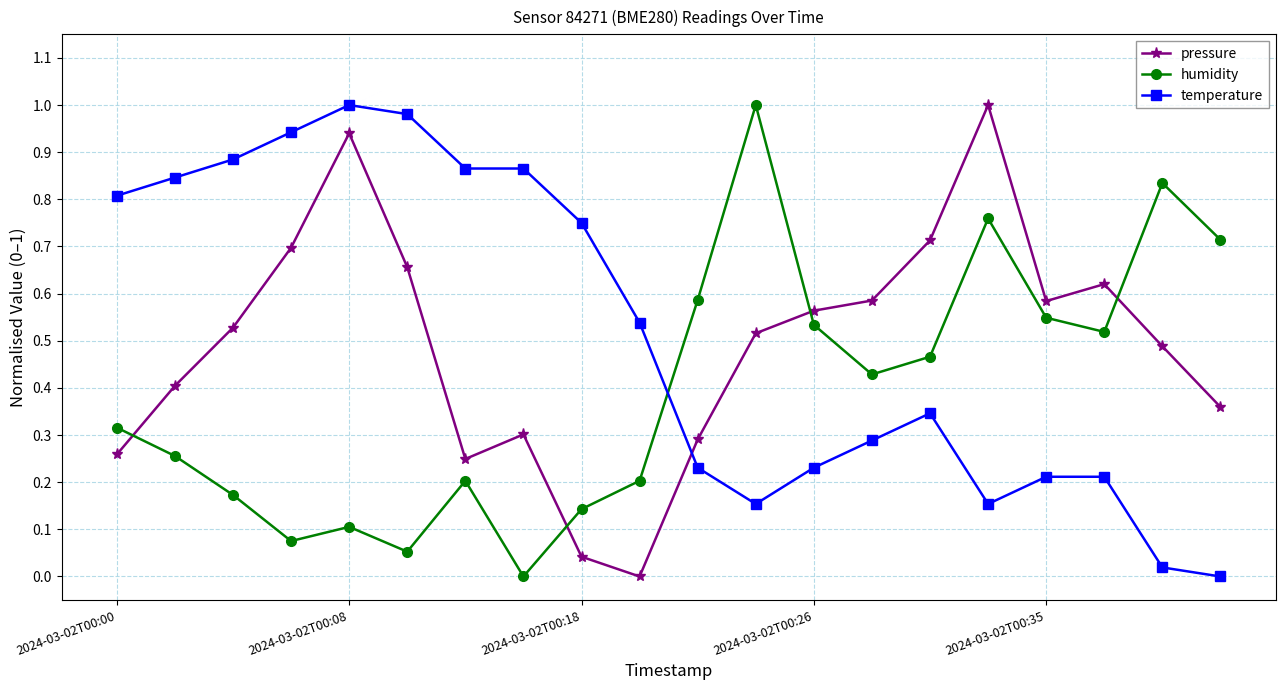

What is the sum of all temperature values?

10.3